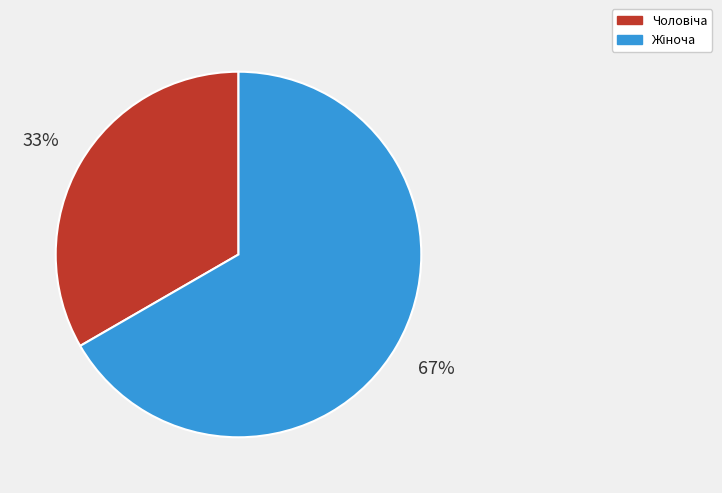

To the nearest percent, what is the average slice percentage?

50%